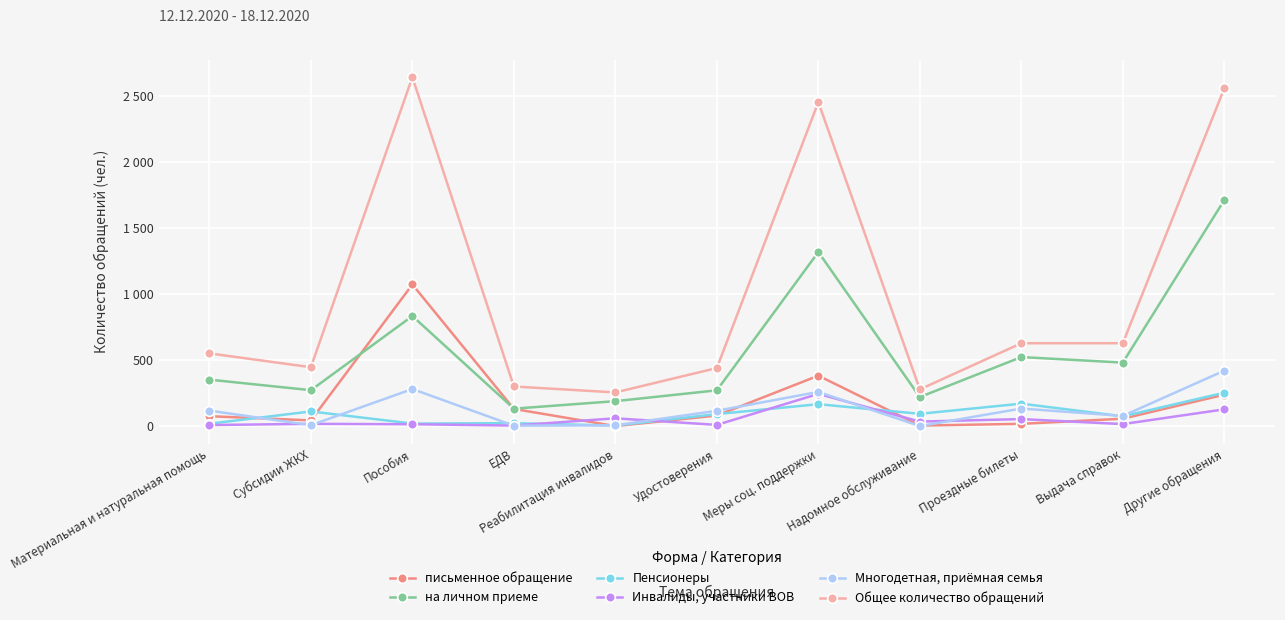

What is the difference between the письменное обращение values at Надомное обслуживание and Выдача справок?

52